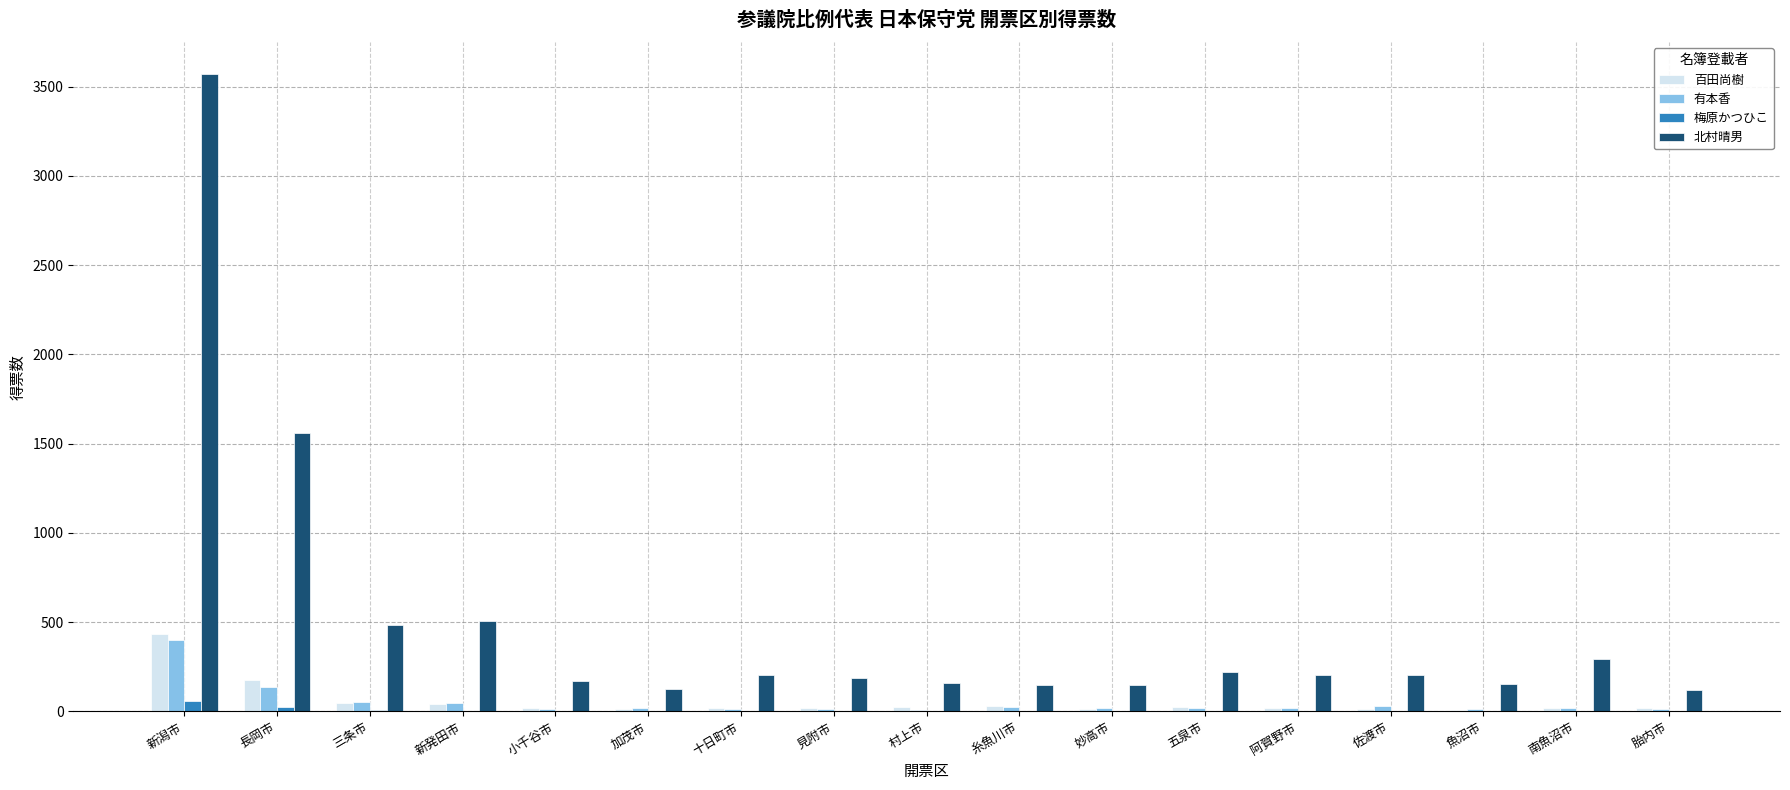

What is the highest value of the 梅原かつひこ series?

58